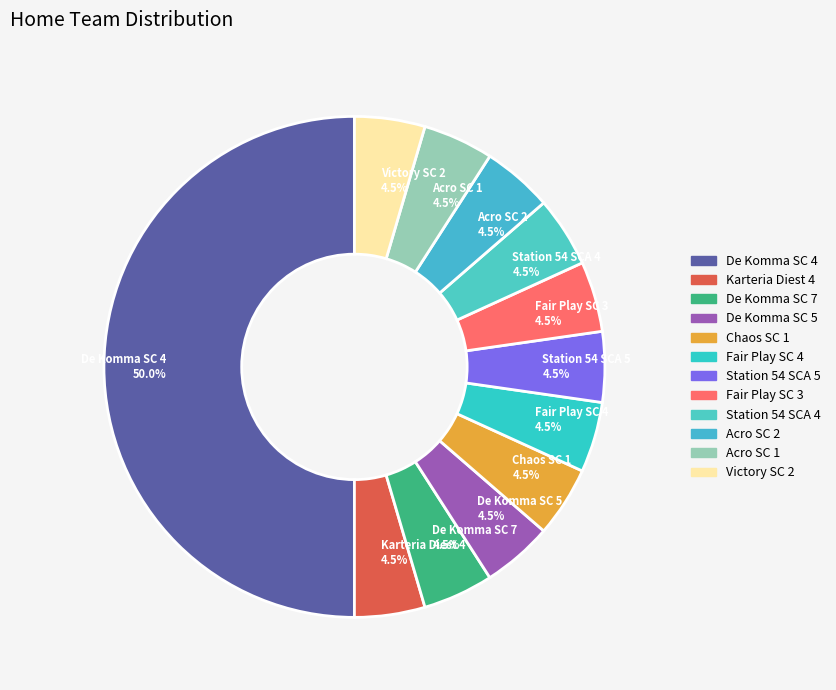

Is Chaos SC 1 the majority of the pie?

No